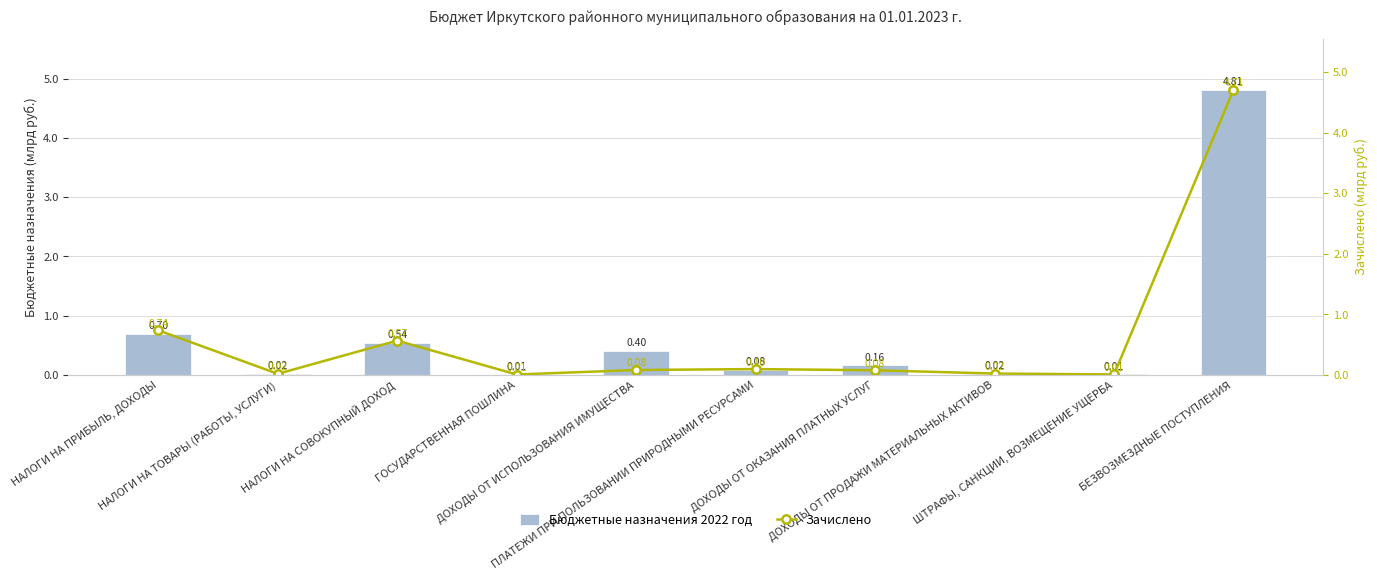

Rank the series at БЕЗВОЗМЕЗДНЫЕ ПОСТУПЛЕНИЯ from highest to lowest value.

Бюджетные назначения 2022 год, Зачислено